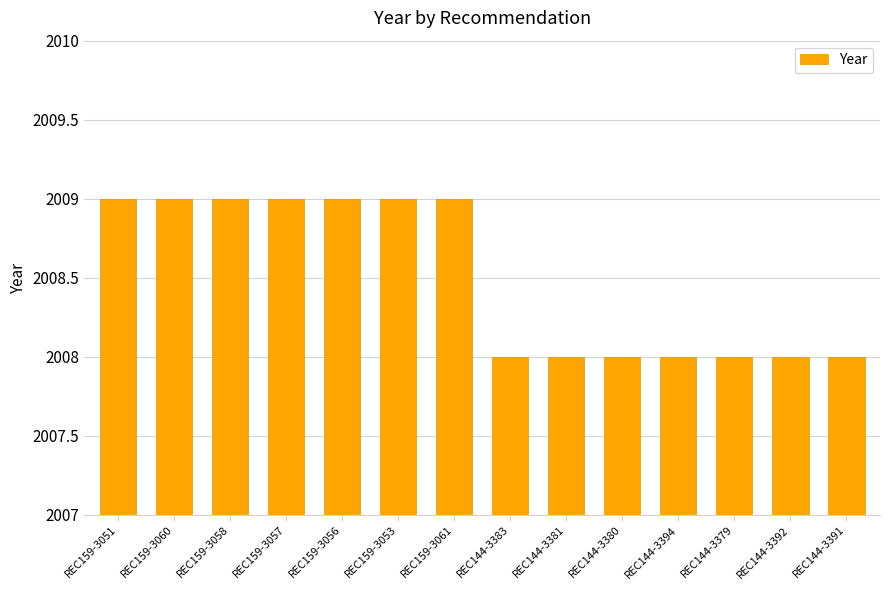

Reading left to right, transcribe all the data shown in this chart.

REC159-3051=2009	REC159-3060=2009	REC159-3058=2009	REC159-3057=2009	REC159-3056=2009	REC159-3053=2009	REC159-3061=2009	REC144-3383=2008	REC144-3381=2008	REC144-3380=2008	REC144-3394=2008	REC144-3379=2008	REC144-3392=2008	REC144-3391=2008